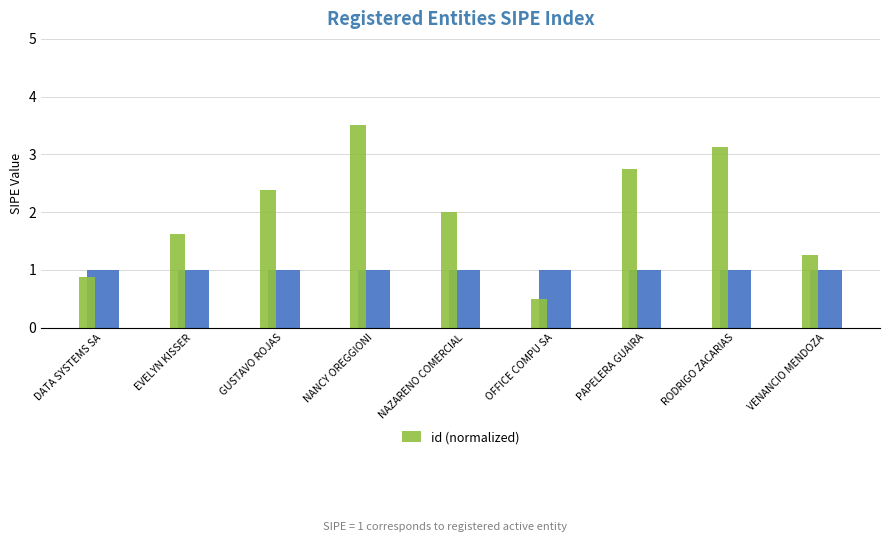

What is the change in value from GUSTAVO ROJAS to NAZARENO COMERCIAL?

-0.4